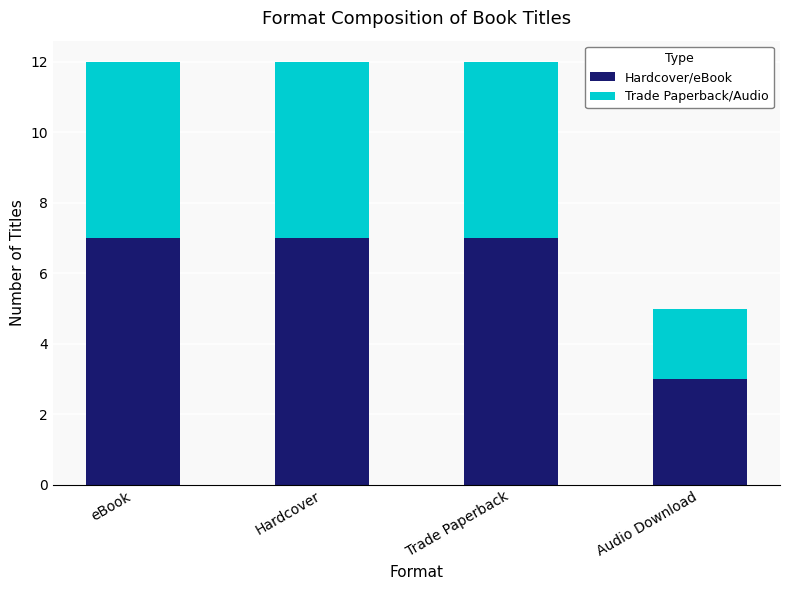

The value of Hardcover/eBook at eBook is 7. True or false?

True